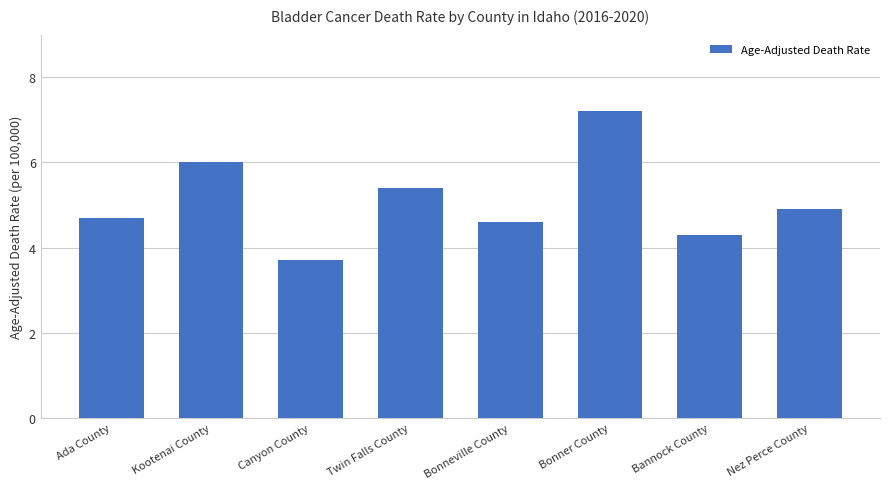

At which category does the chart reach its minimum across all series?

Canyon County